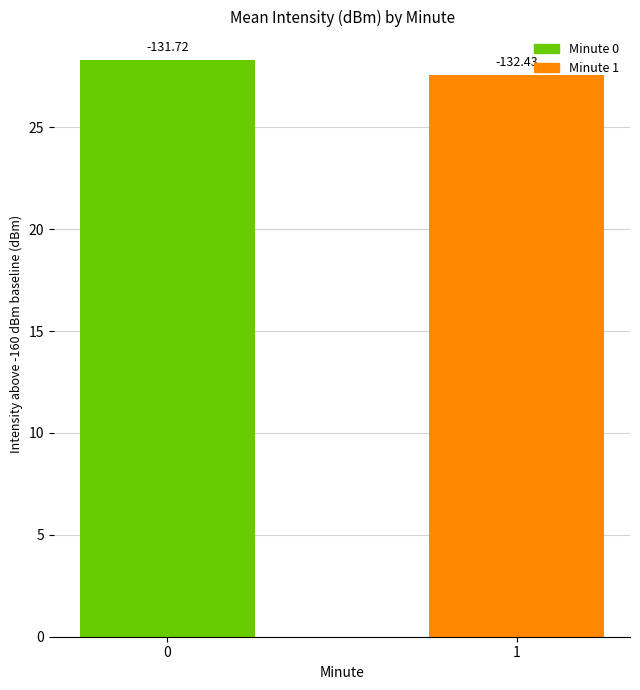

True or false: the data shows 42.3 at 0.

False